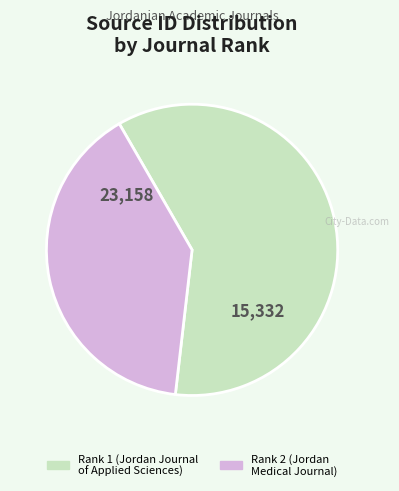

Is it true that Rank 1 (Jordan Journal of Applied Sciences) is 60% of the pie?

True